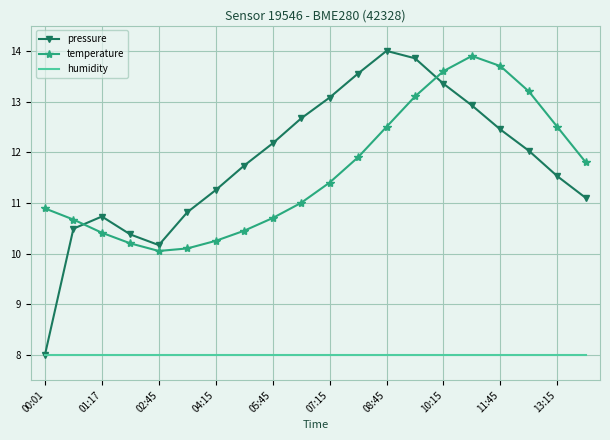

What is the maximum value for pressure?

14.0